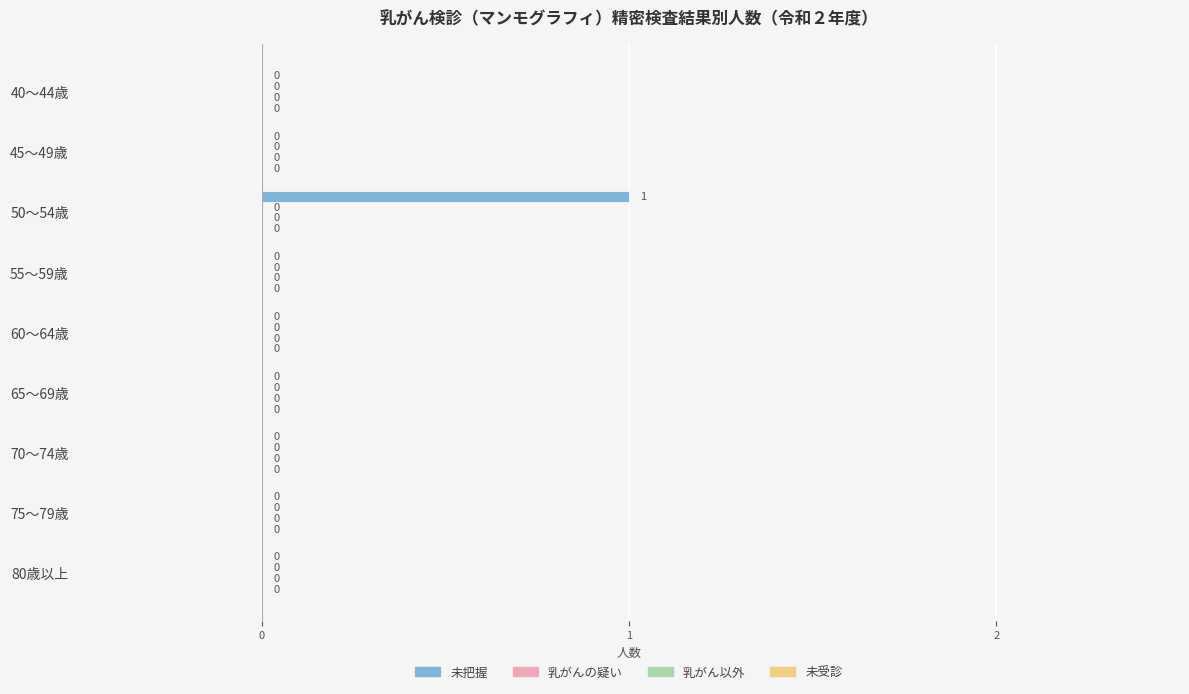

How many values are between 0 and 1?

9